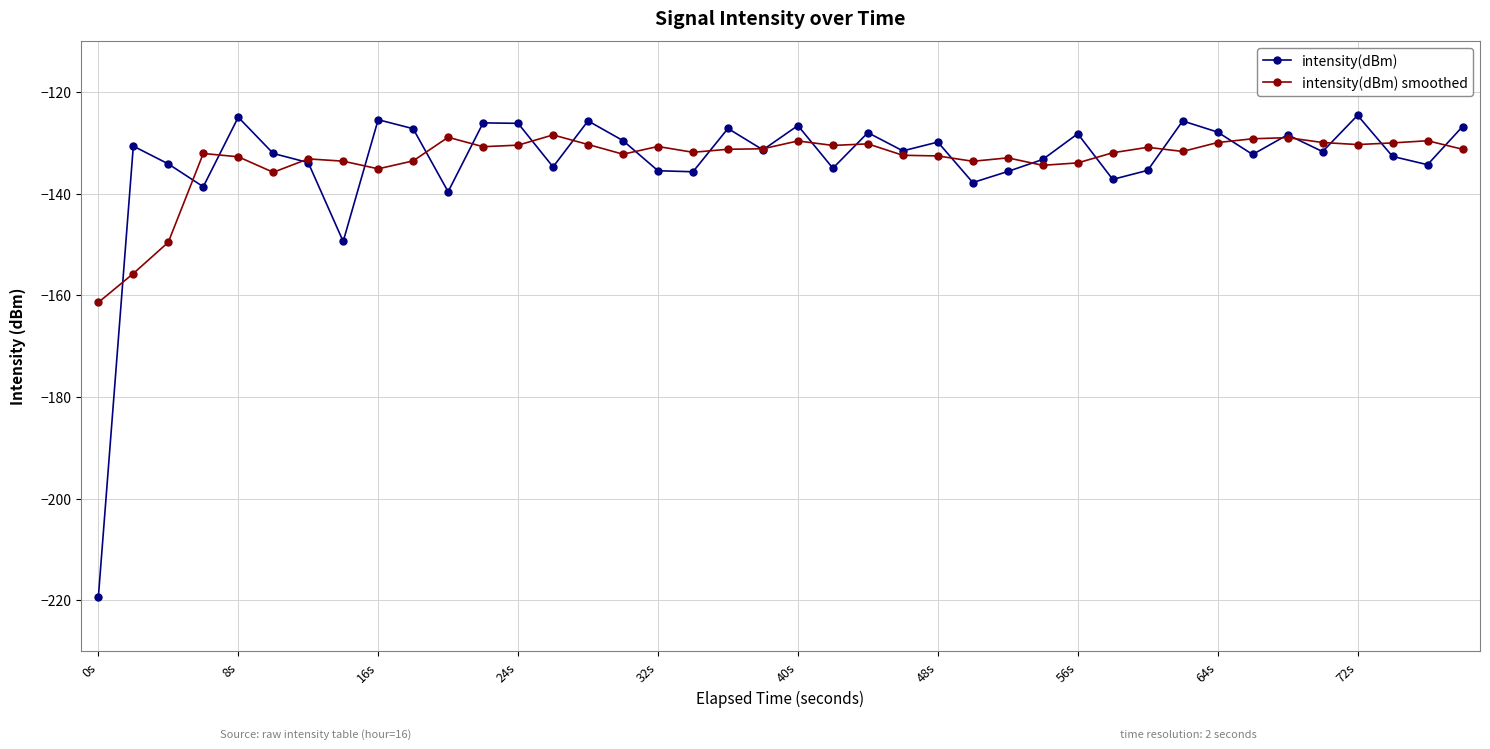

What is the highest value of the intensity(dBm) series?

-124.6